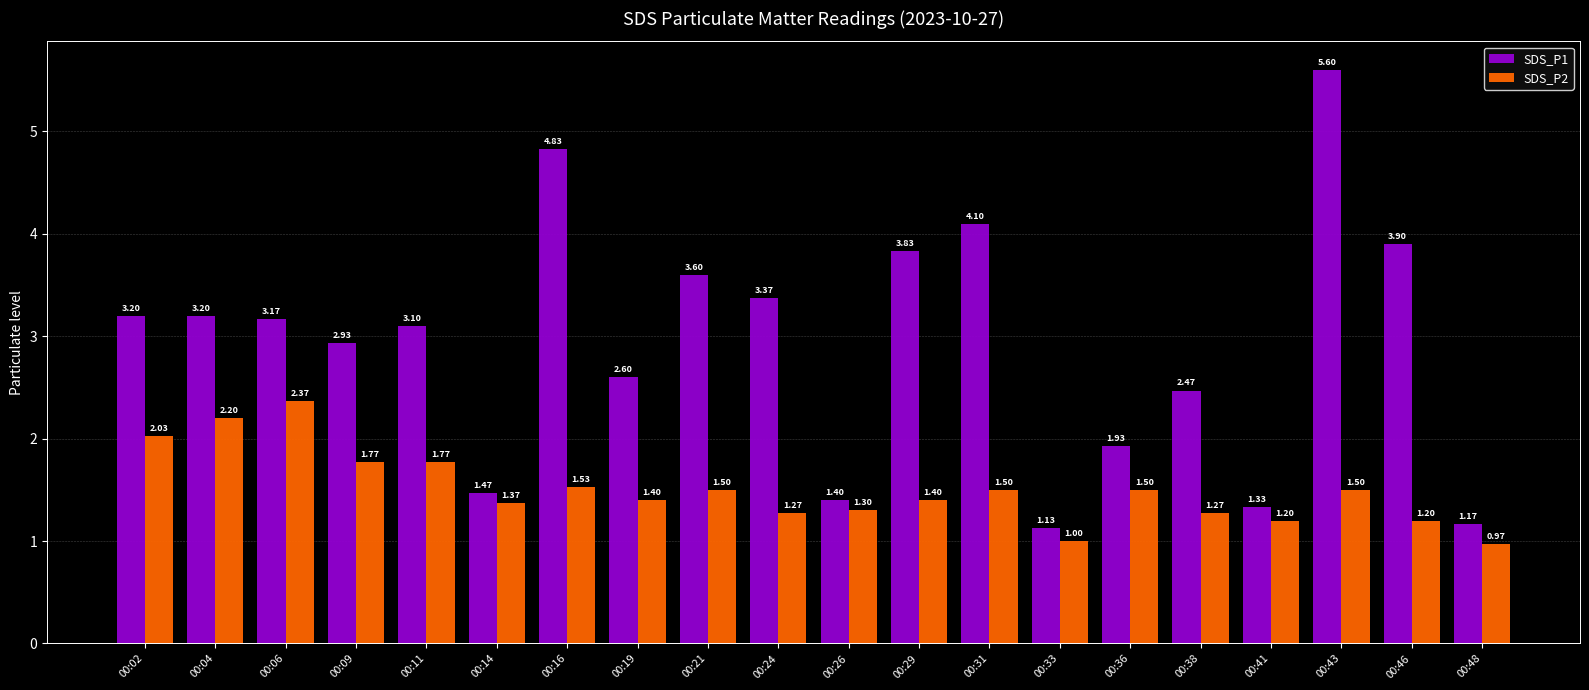

Between 00:29 and 00:33, which series saw the biggest shift?

SDS_P1